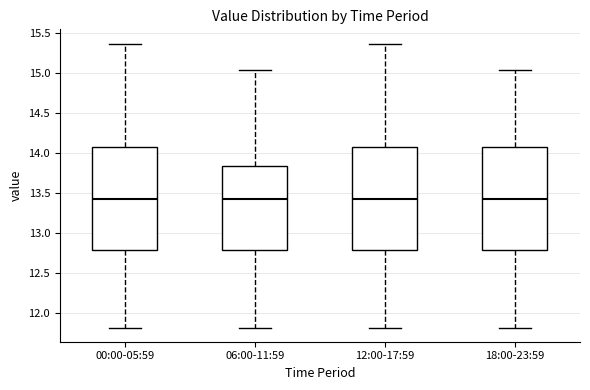

Reading left to right, transcribe this box plot: for each box, give where its median line is, the range the box spans, and where its two whiskers end, as read against the y-axis. The values are not printed on the chart, so give them approximately, as read against the axis.

00:00-05:59: median 13.45, box 12.80 to 14.10, whiskers 11.80 to 15.35
06:00-11:59: median 13.45, box 12.80 to 13.85, whiskers 11.80 to 15.05
12:00-17:59: median 13.45, box 12.80 to 14.10, whiskers 11.80 to 15.35
18:00-23:59: median 13.45, box 12.80 to 14.10, whiskers 11.80 to 15.05